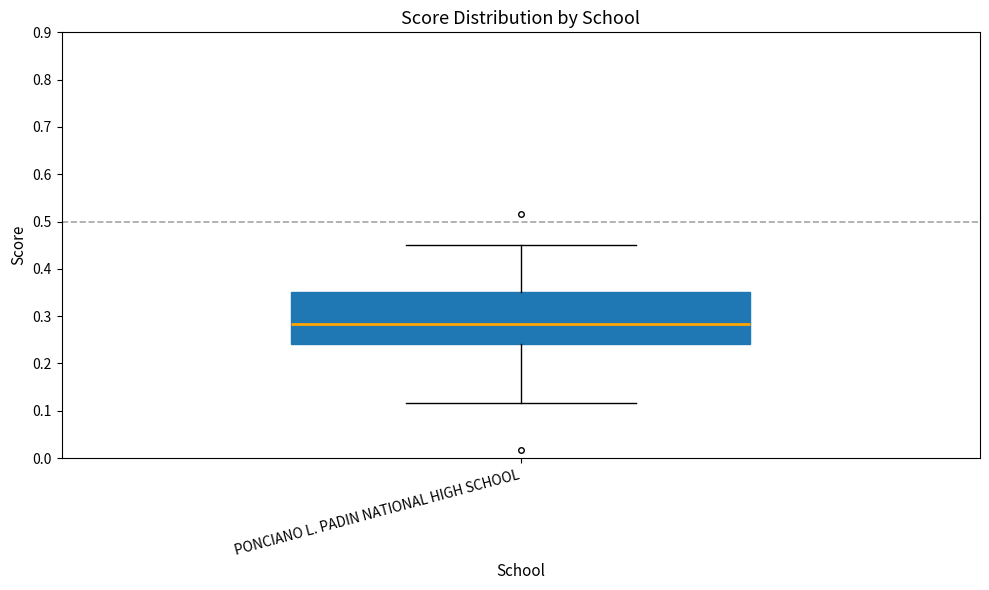

Transcribe this box plot: give where the median line is, the range the box spans, and where the two whiskers end, as read against the y-axis. The values are not printed on the chart, so give them approximately, as read against the axis.

median 0.28, box 0.24 to 0.35, whiskers 0.12 to 0.45